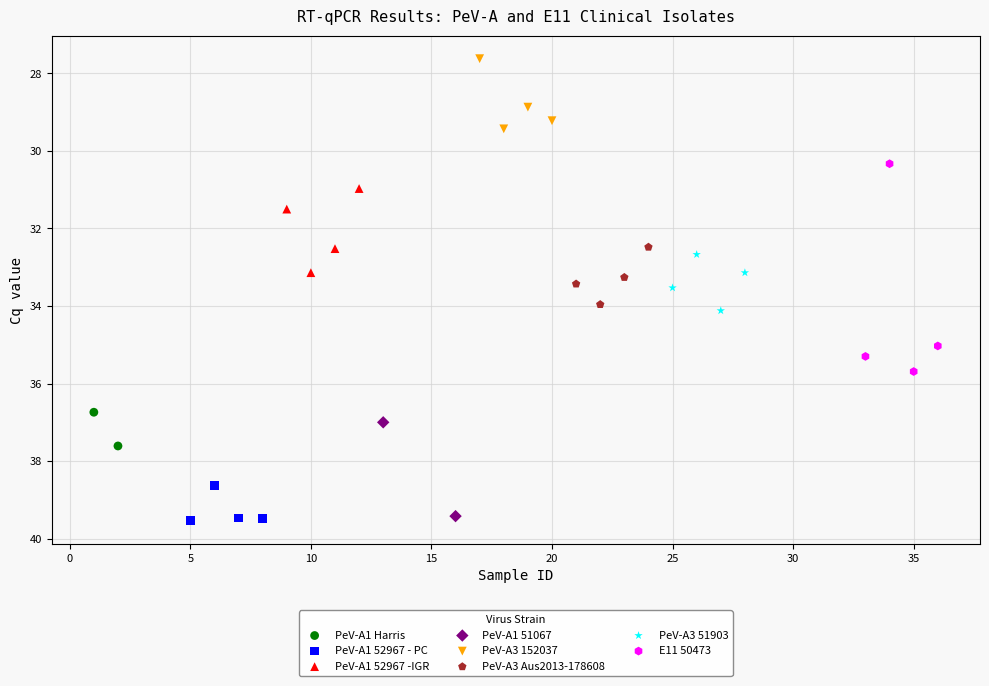

What are all the series names shown in the legend?

PeV-A1 Harris, PeV-A1 52967 - PC, PeV-A1 52967 -IGR, PeV-A1 51067, PeV-A3 152037, PeV-A3 Aus2013-178608, PeV-A3 51903, E11 50473